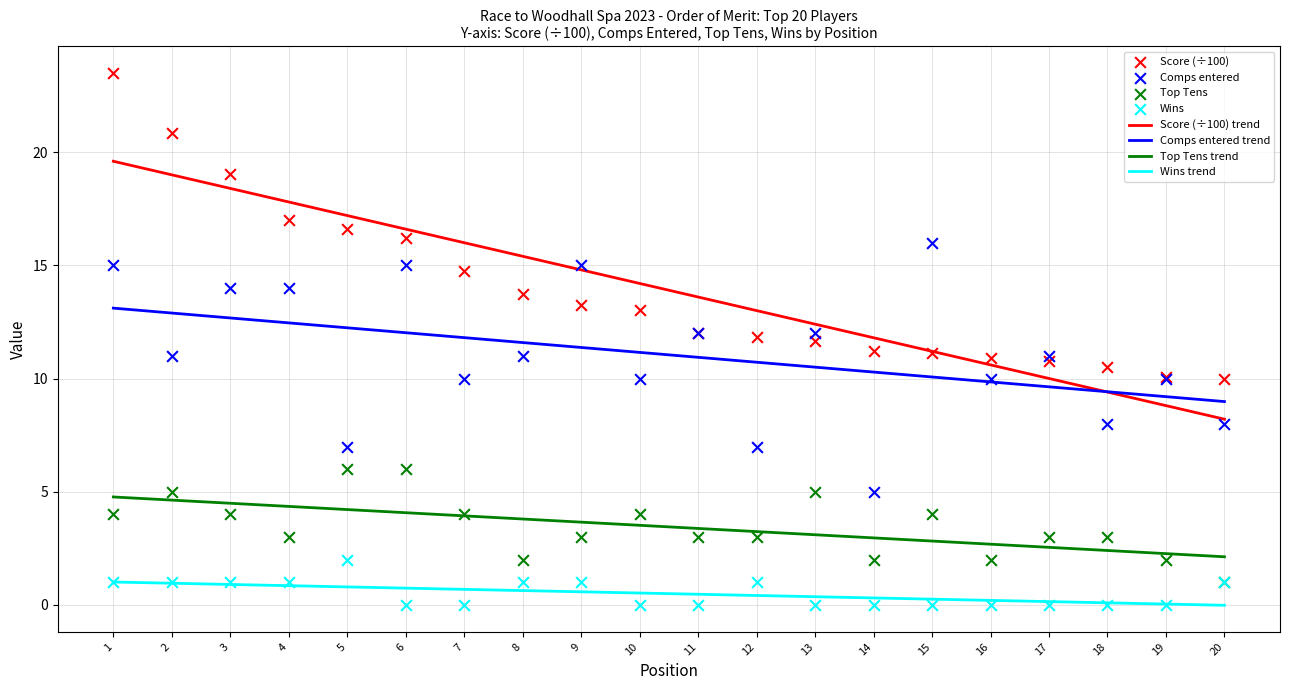

Which series reaches the maximum Y coordinate?

Score